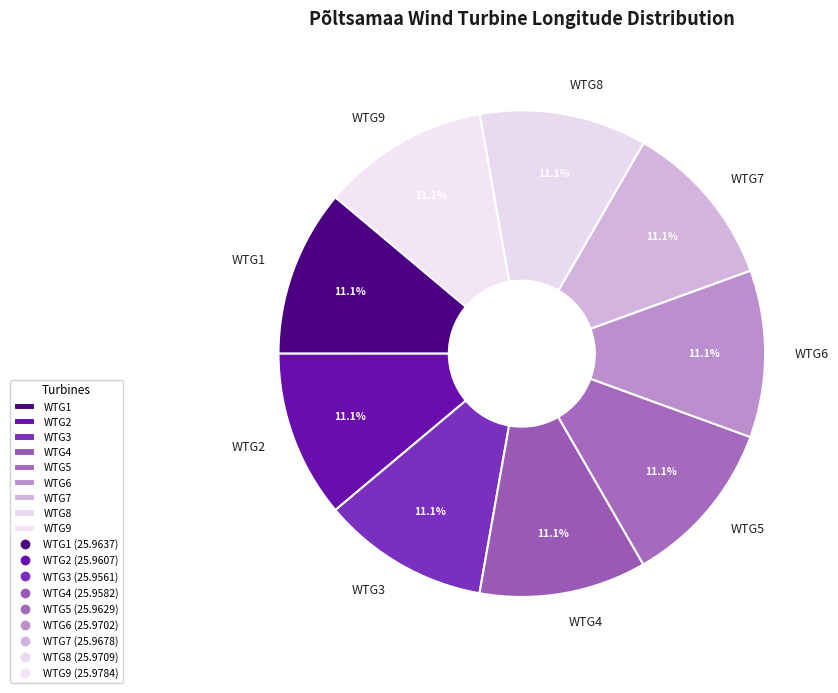

Is there any slice that represents more than half of the pie?

No